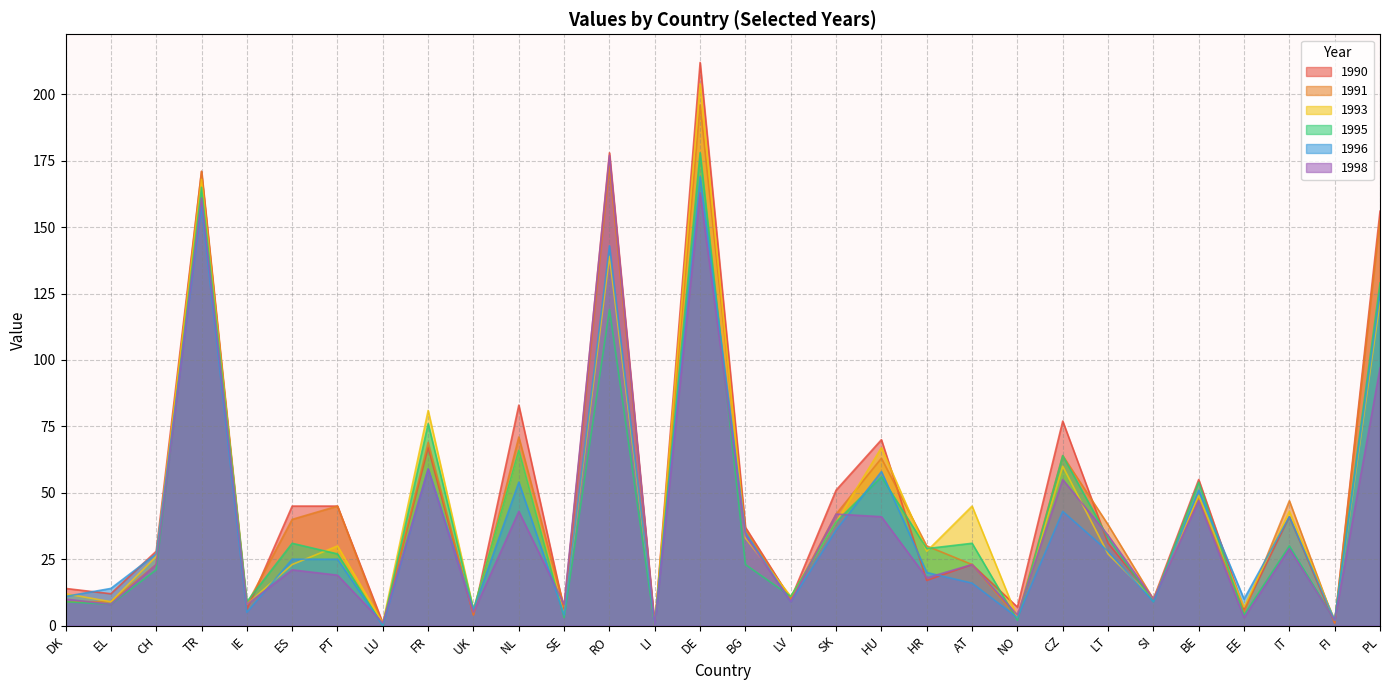

Which series ends up on top after the final intersection of 1993 and 1996?

1993